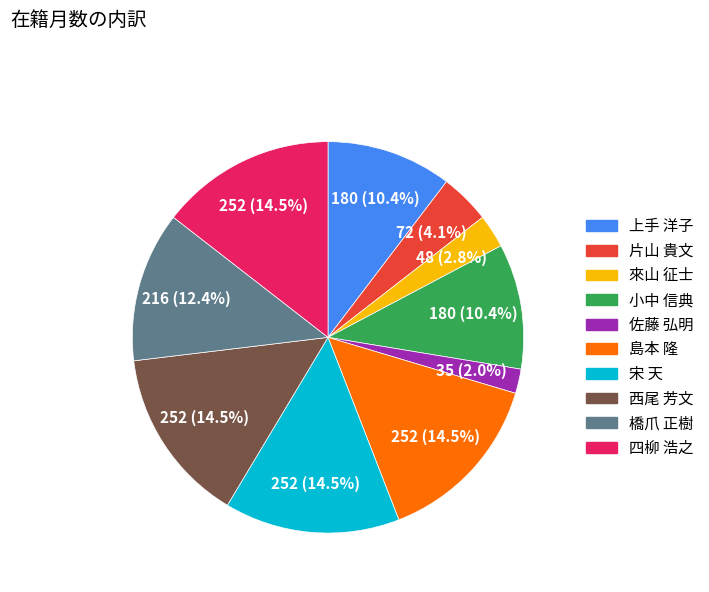

Is it true that 小中 信典 is 10% of the pie?

True